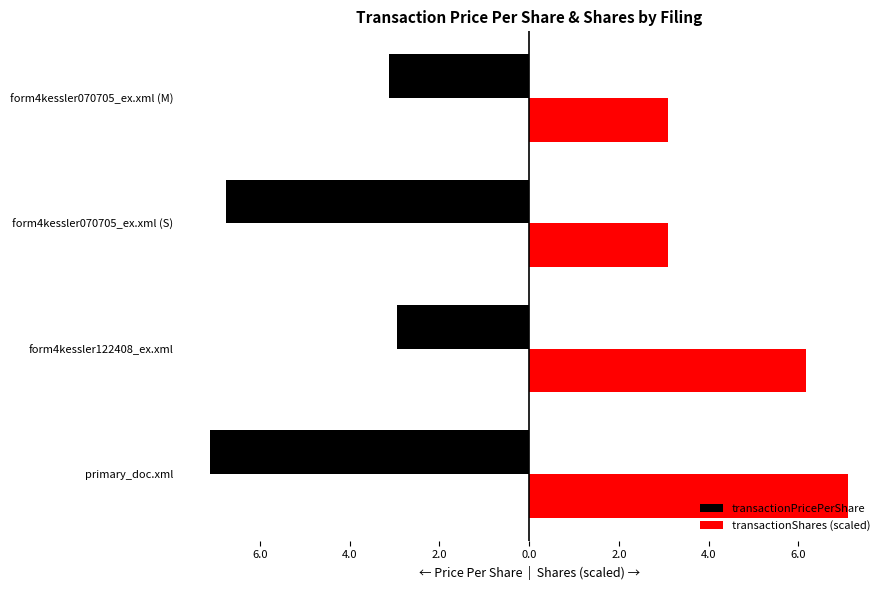

What are all the series names shown in the legend?

transactionPricePerShare, transactionShares (scaled)